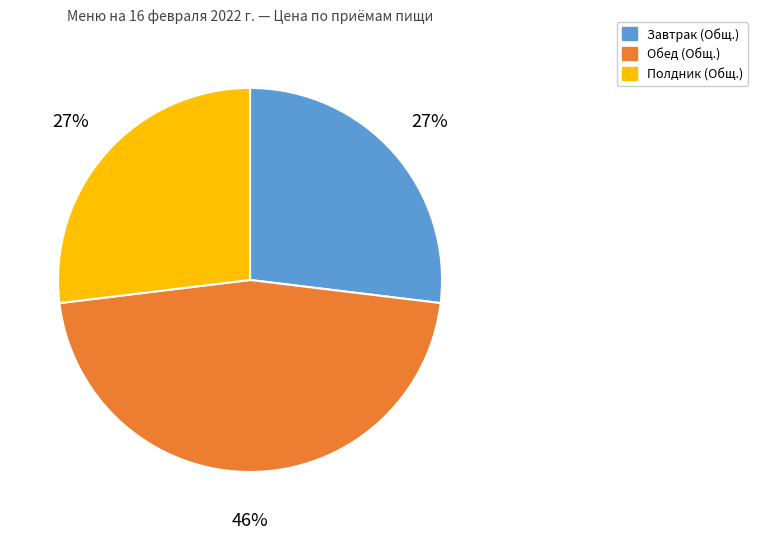

What percentage is the Обед (Общ.) slice, to the nearest percent?

46%